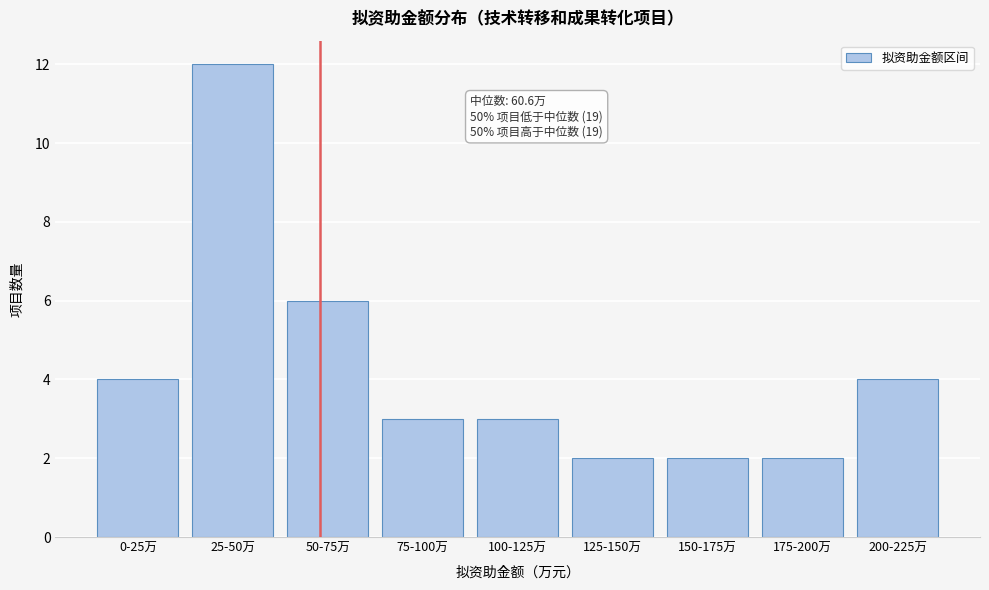

Reading right to left, list all the values displayed in this chart.

200-225万=4	175-200万=2	150-175万=2	125-150万=2	100-125万=3	75-100万=3	50-75万=6	25-50万=12	0-25万=4